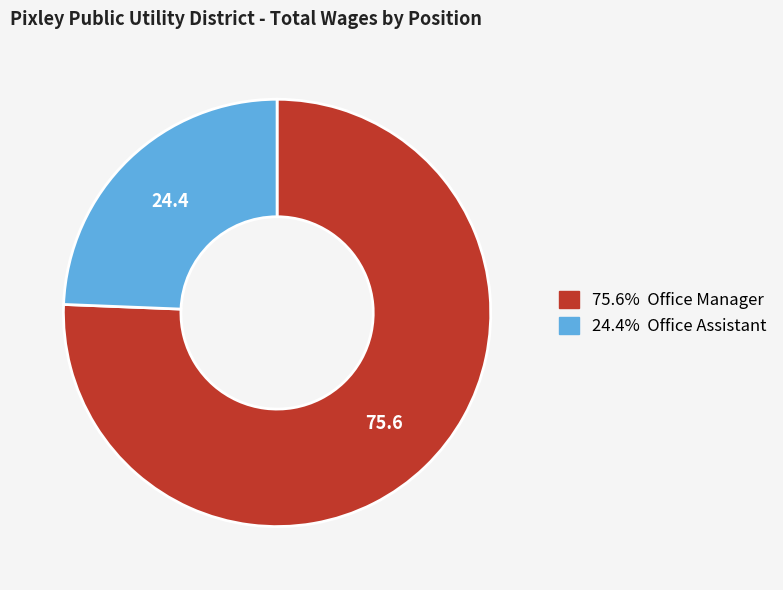

Is there a majority slice in this chart?

Yes